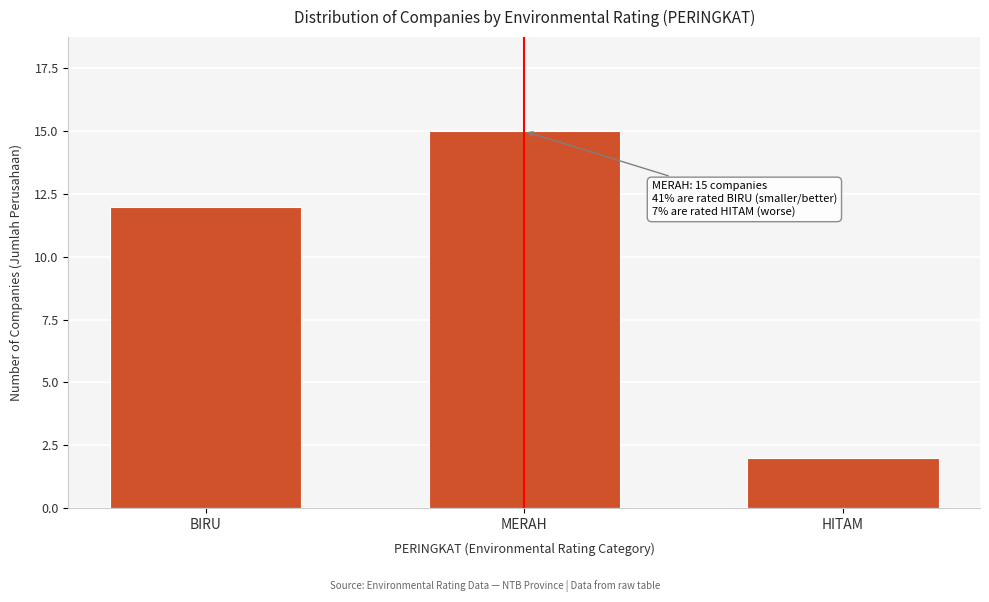

Reading left to right, list all the values displayed in this chart.

BIRU=12	MERAH=15	HITAM=2